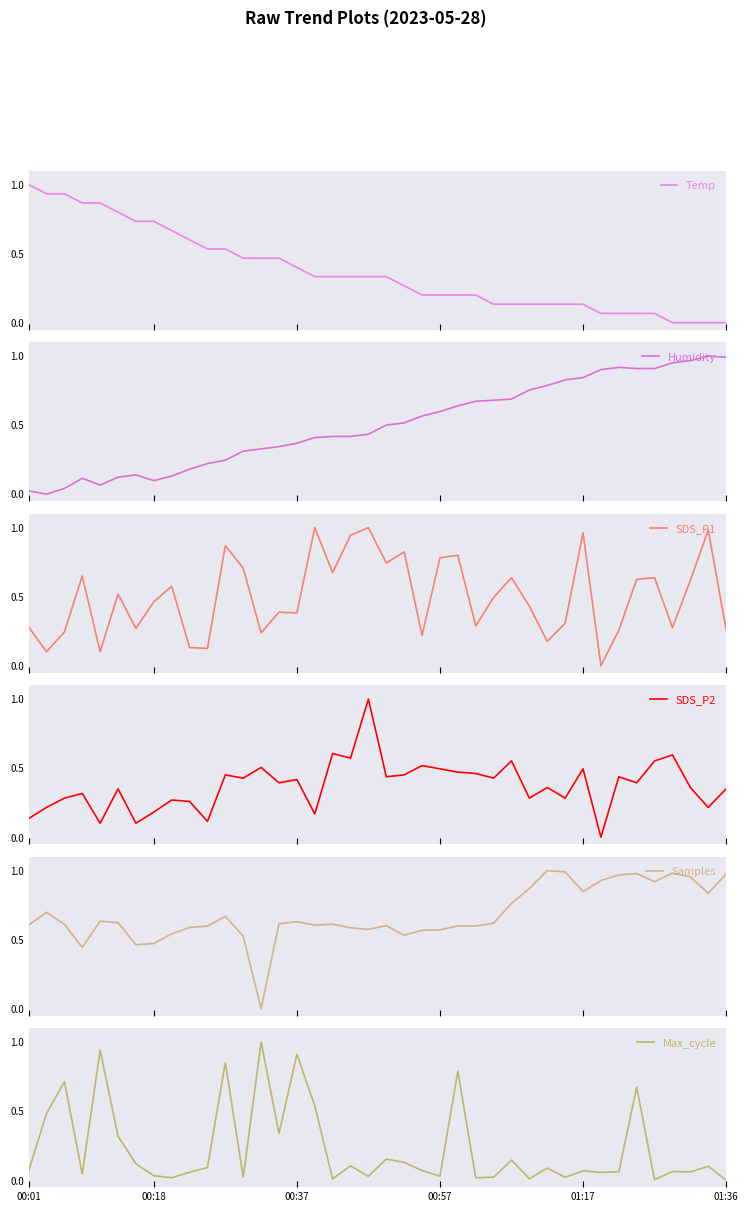

Does the chart have visible grid lines?

No